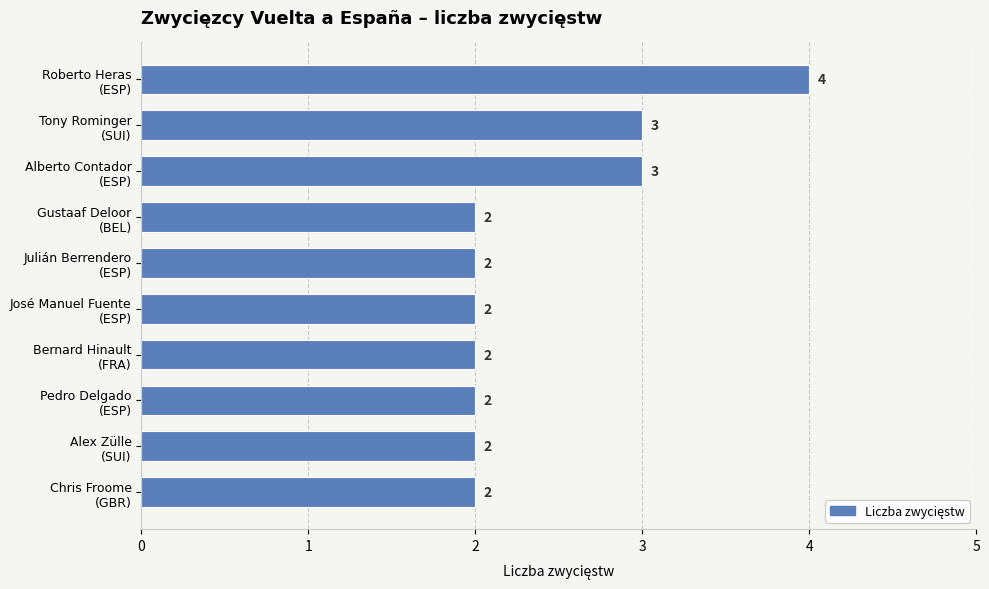

What is the sum of all values?

24